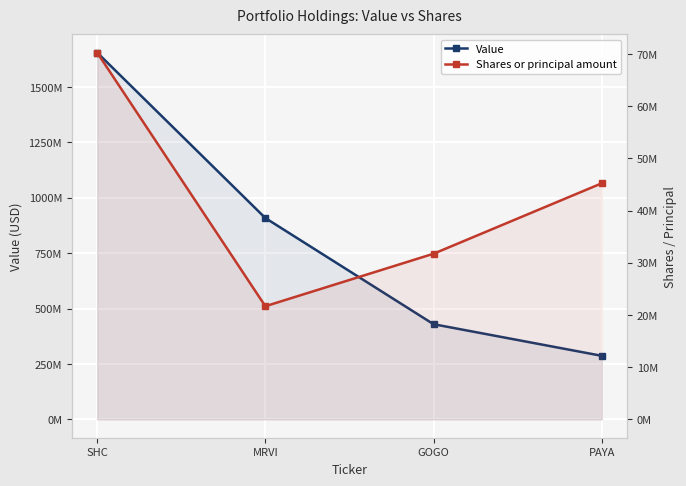

How many categories are shown in the chart?

4